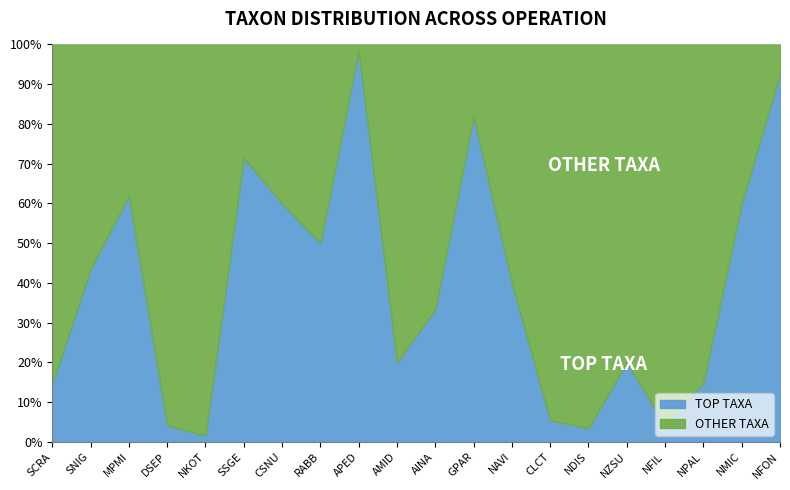

Is it true that TOP TAXA equals 27.8 at NZSU?

False